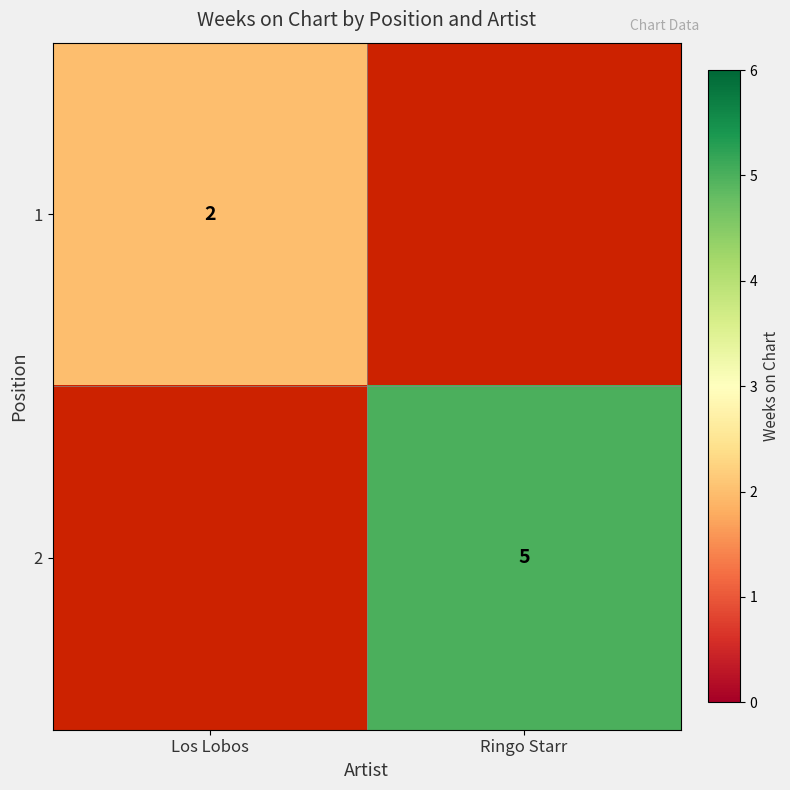

What is the maximum value shown in the chart?

5.0